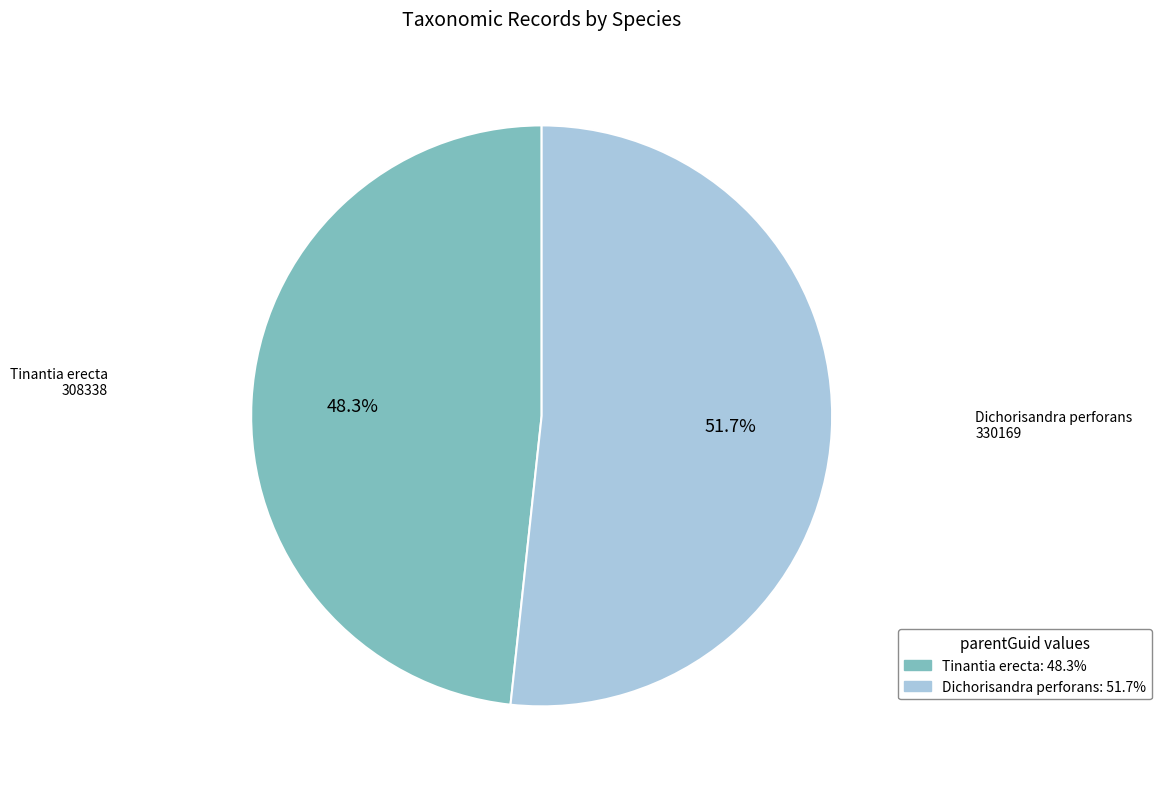

How many slices are in this pie chart?

2